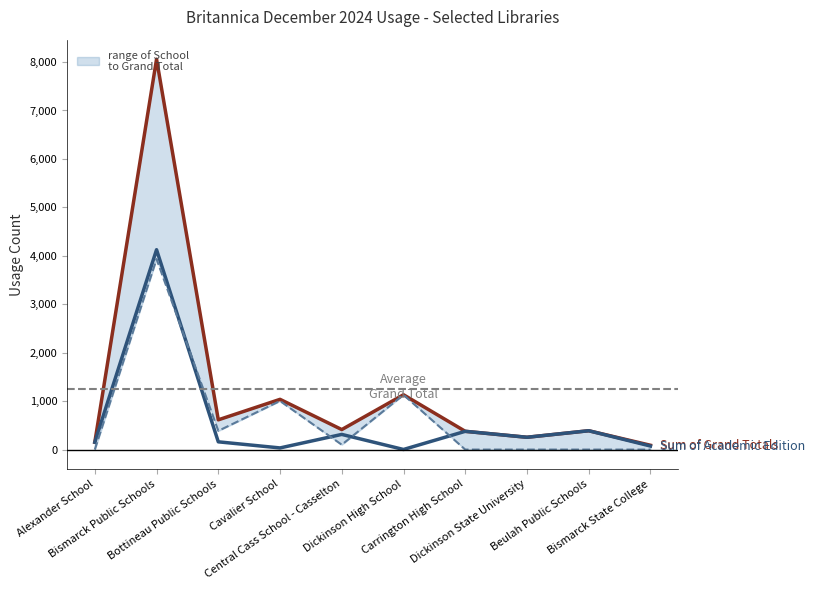

At Bottineau Public Schools, list the series in order from largest to smallest.

Sum of Grand Totals, Sum of School Edition, Sum of Academic Edition